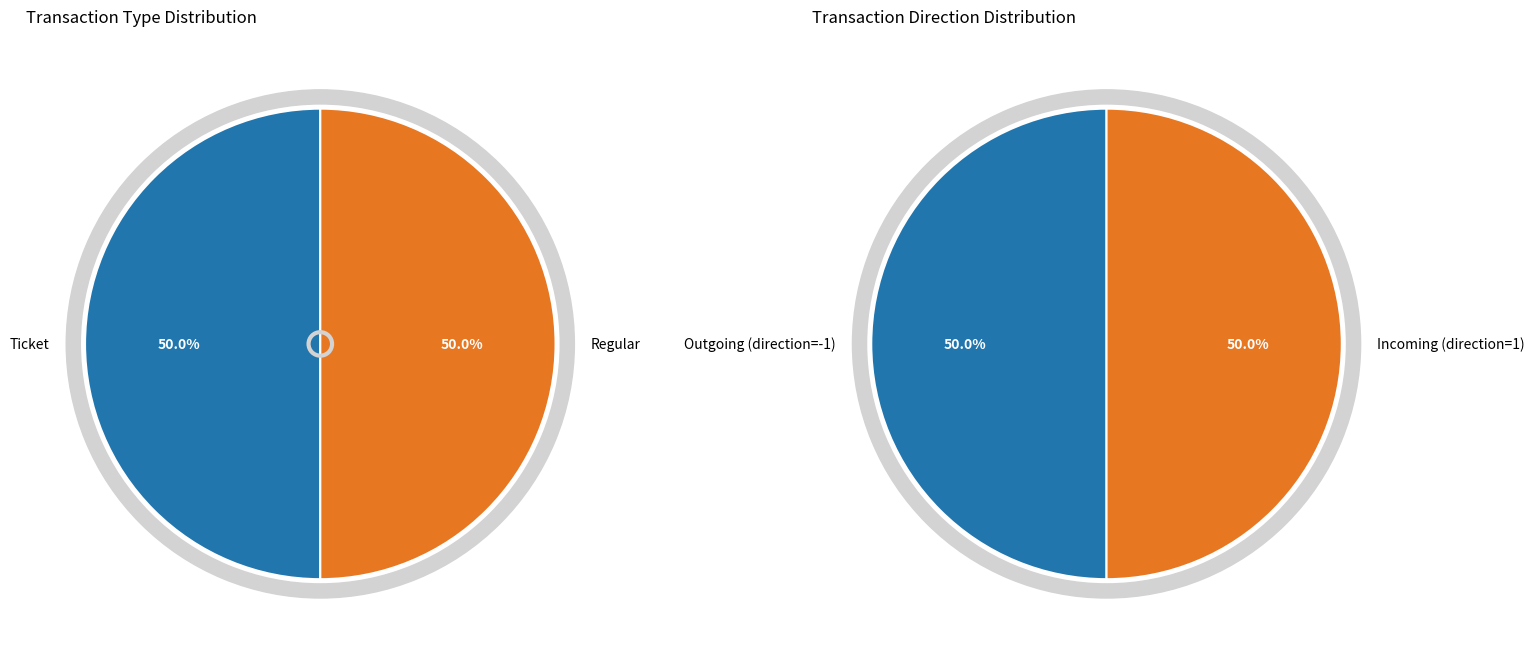

Count the number of slices in the pie.

2